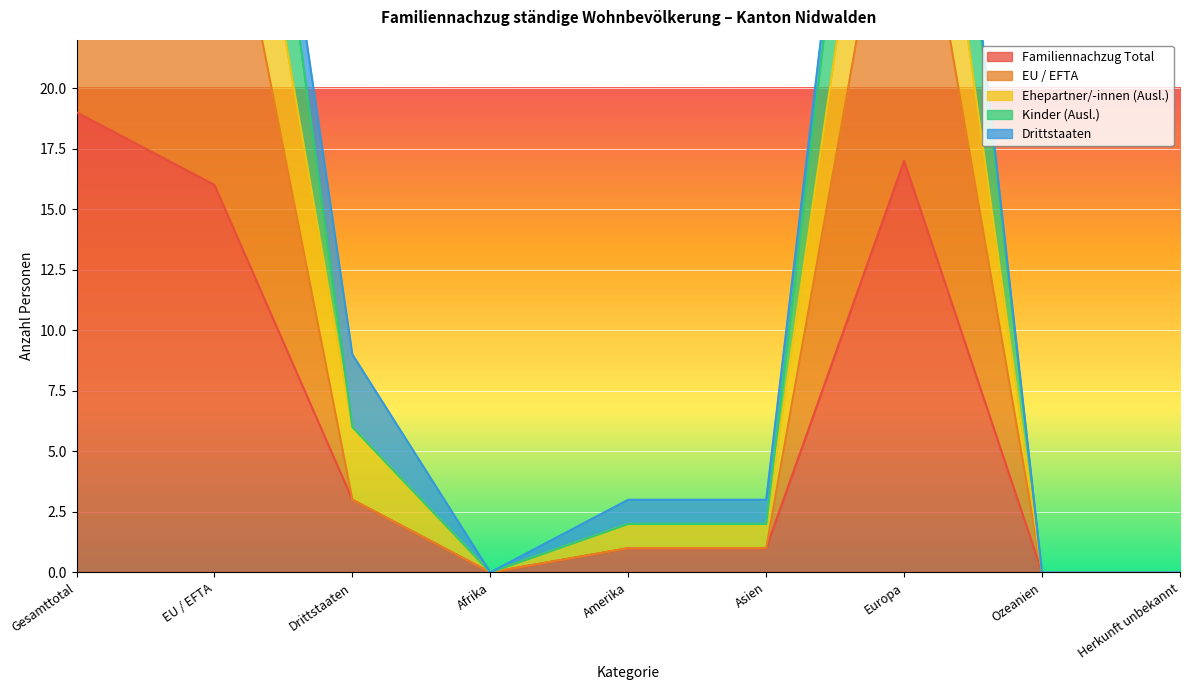

What is the difference between the maximum and minimum values in the Familiennachzug Total series?

19